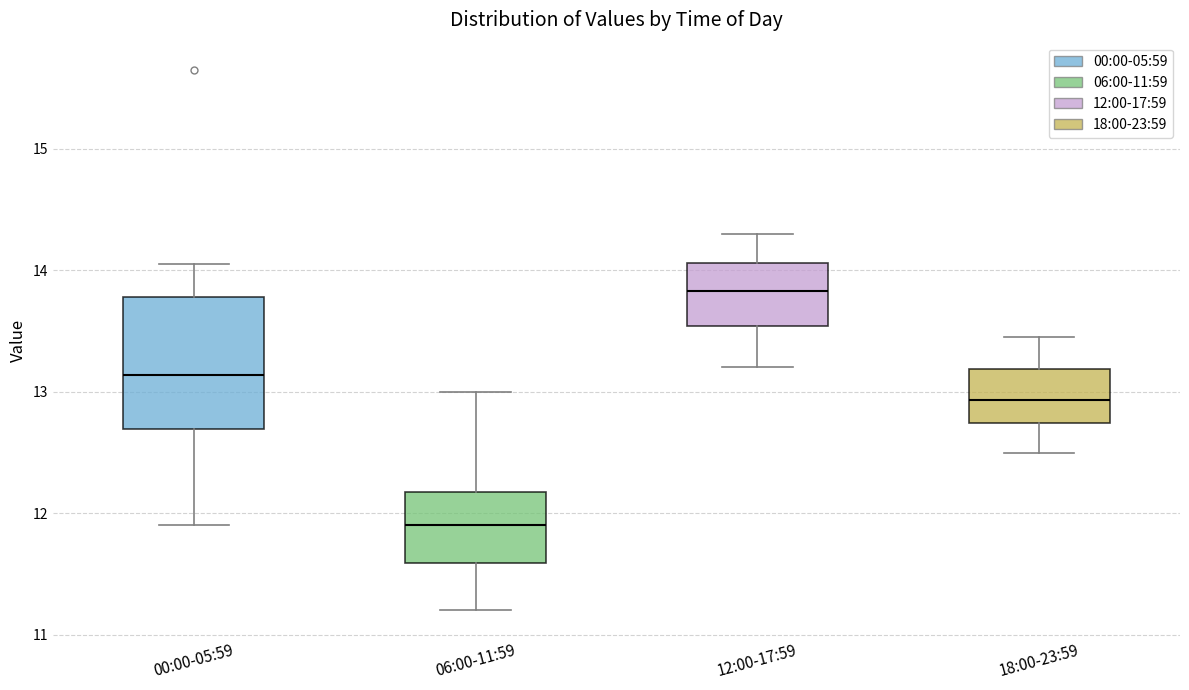

Where does the median line of the box for 18:00-23:59 sit on the y-axis? The values are not printed on the chart, so give them approximately, as read against the axis.

12.9